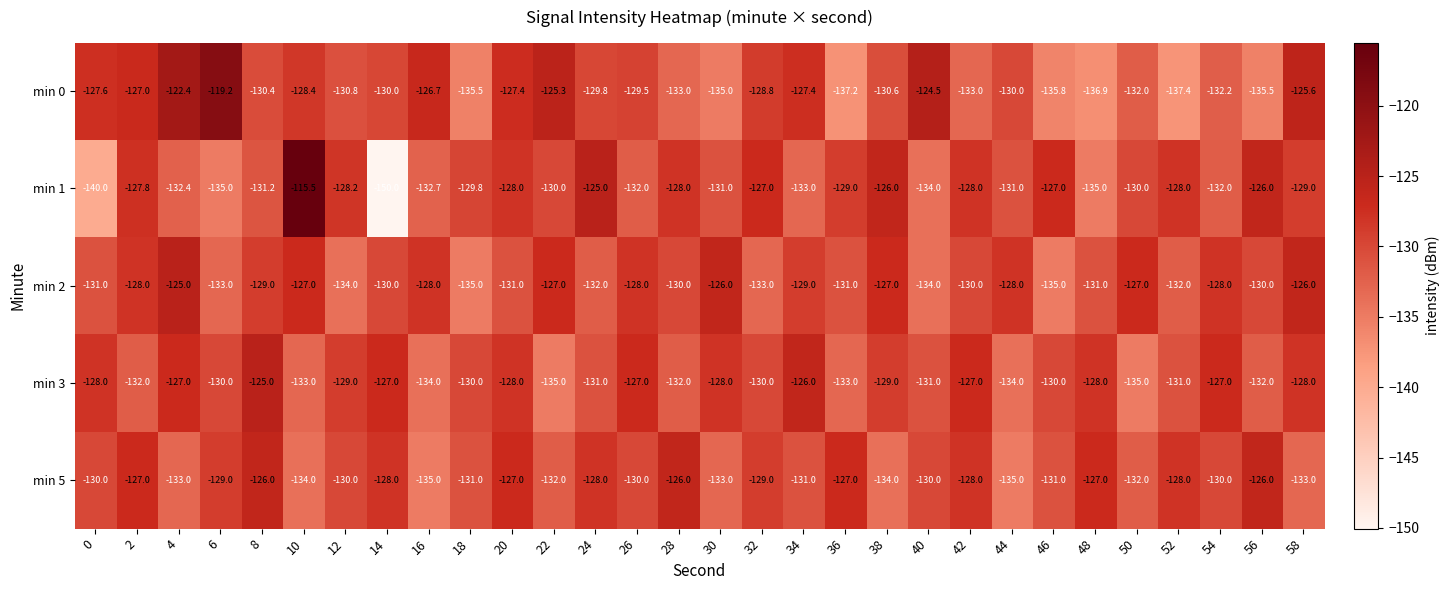

Which series has the largest range (max minus min)?

min 1